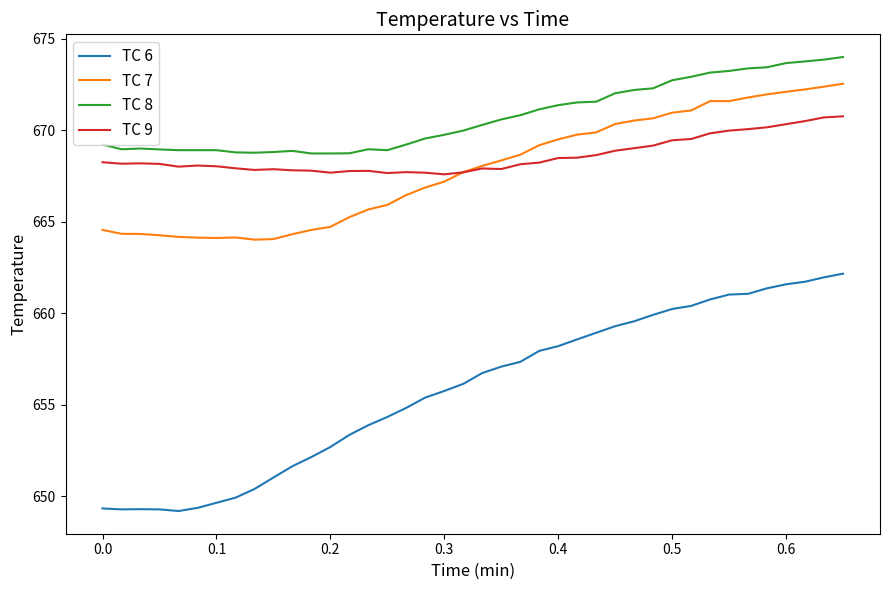

What is the maximum value for TC 9?

670.8